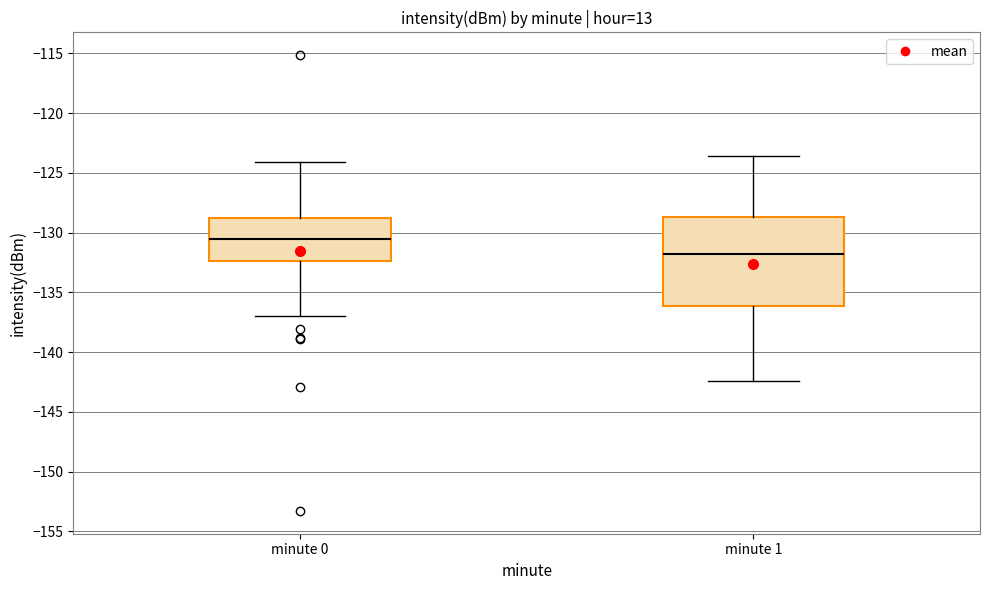

Comparing the boxes themselves (not the whiskers), which one is the tallest?

minute 1